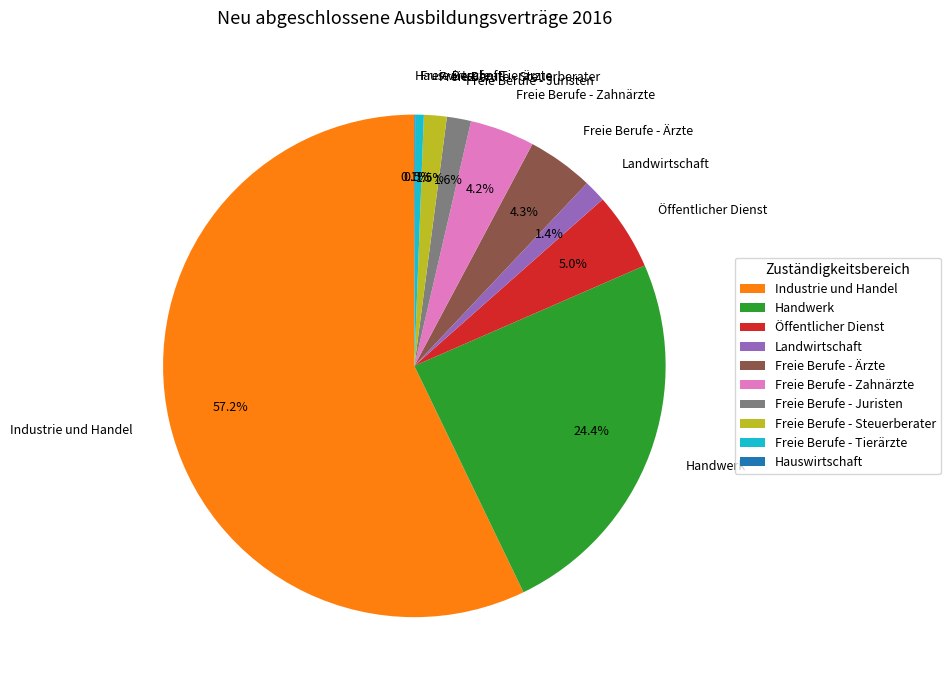

Is the sum of Öffentlicher Dienst and Freie Berufe - Juristen greater than half?

No